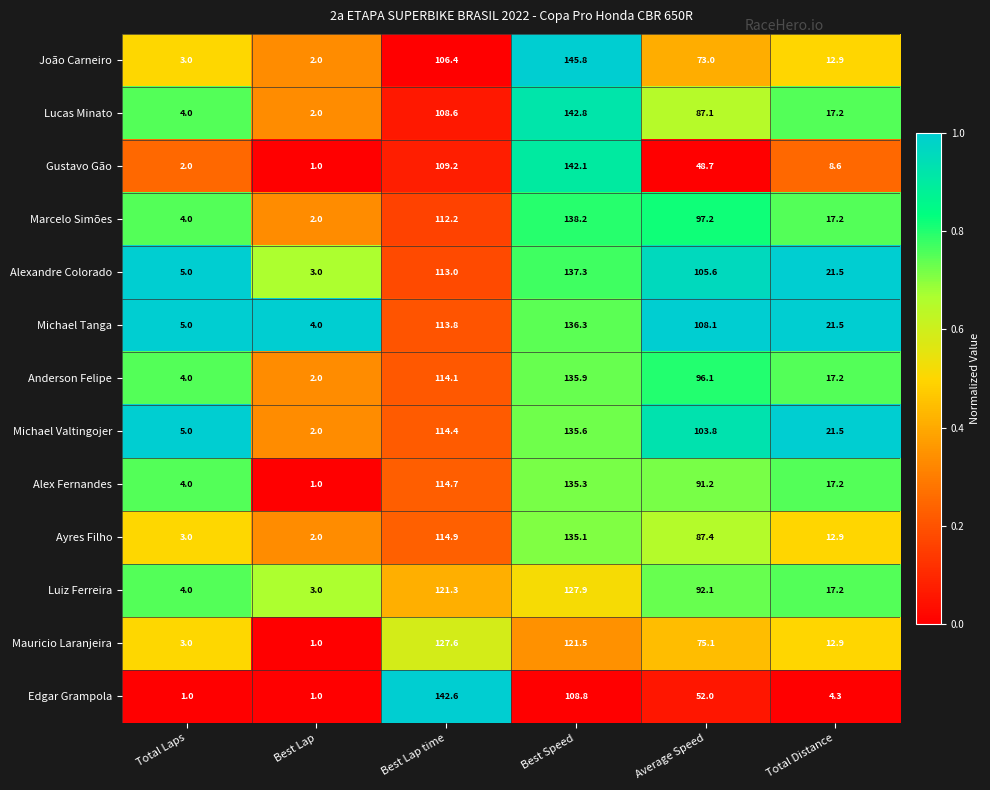

The value of Marcelo Simões at Best Lap is 1.3. True or false?

False